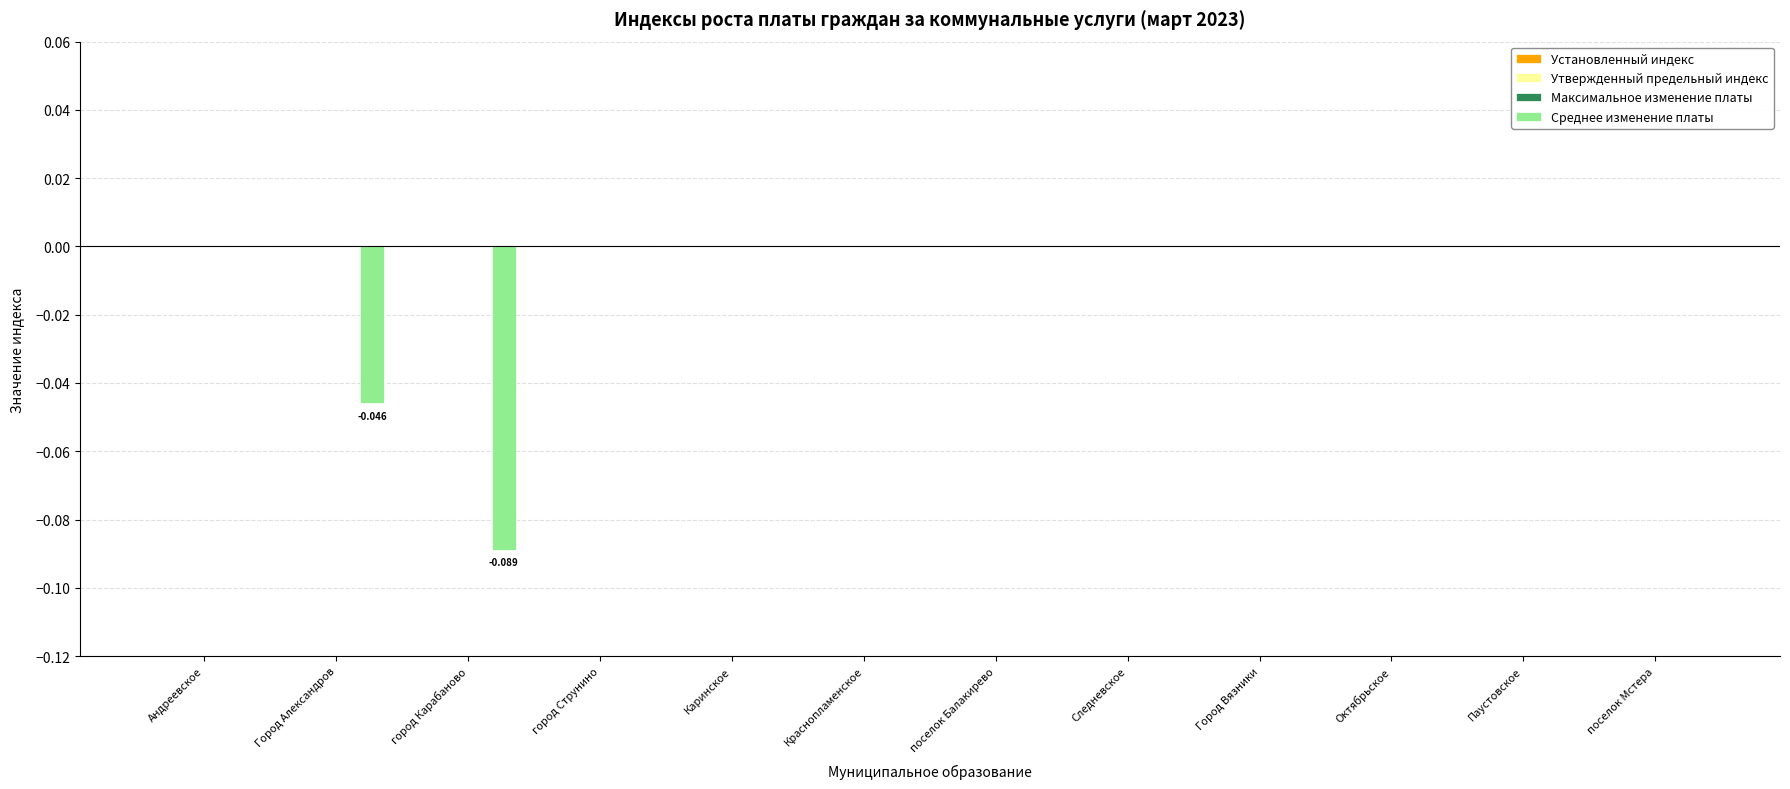

Are the bars horizontal?

No